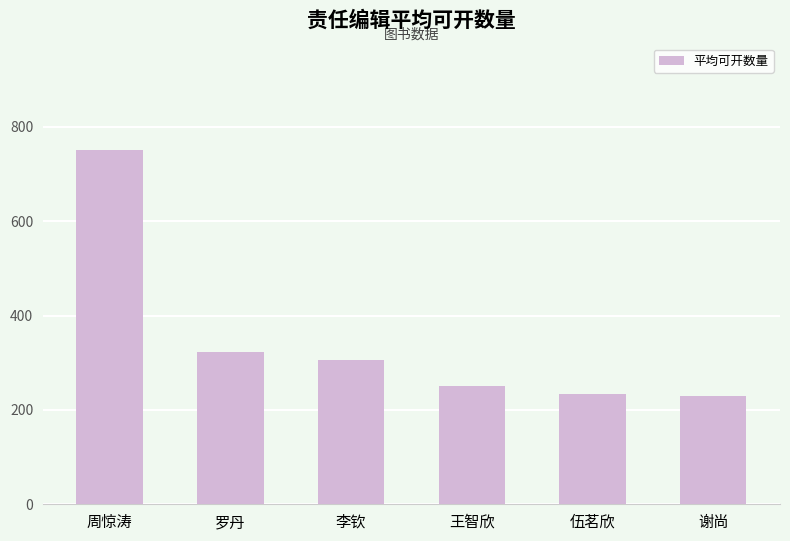

What is the difference between the values at 李钦 and 伍茗欣?

71